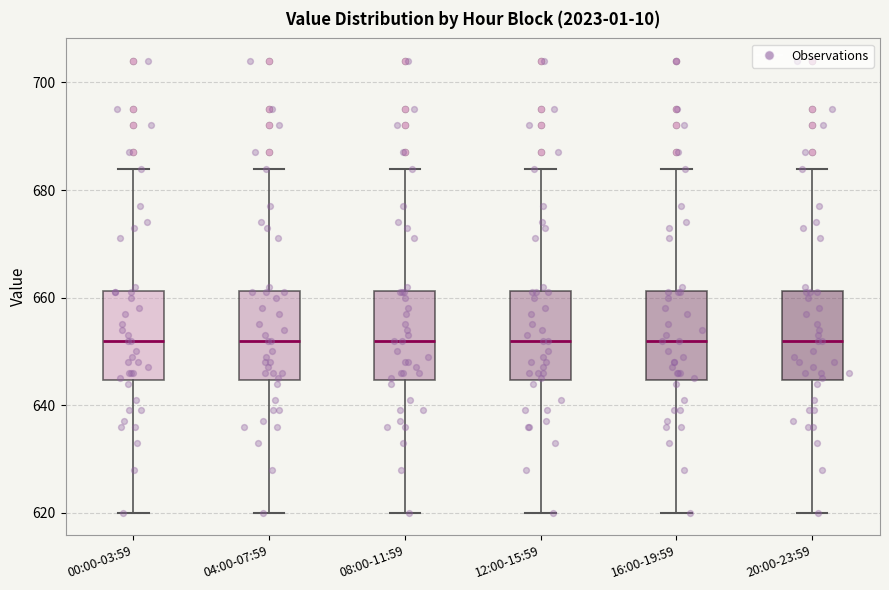

Where does the median line of the box for 20:00-23:59 sit on the y-axis? The values are not printed on the chart, so give them approximately, as read against the axis.

652